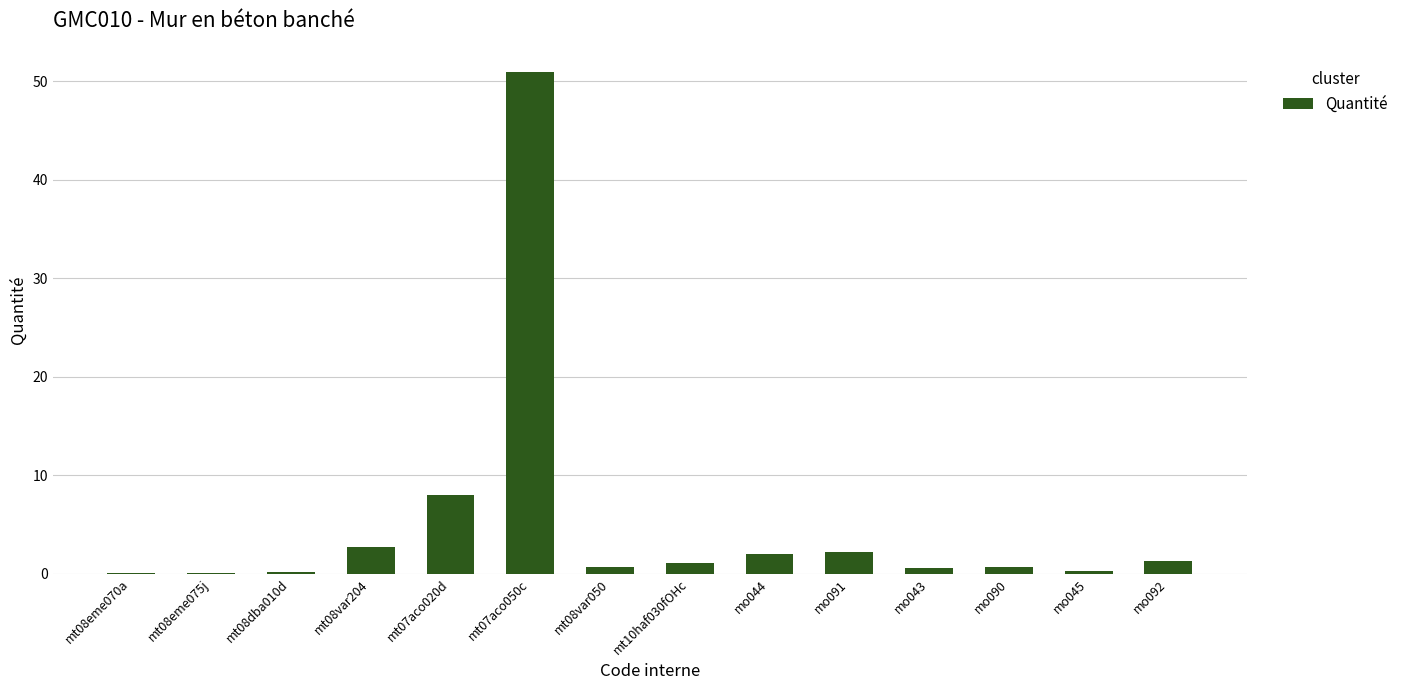

What is the difference between the values at mt08var050 and mo092?

0.6